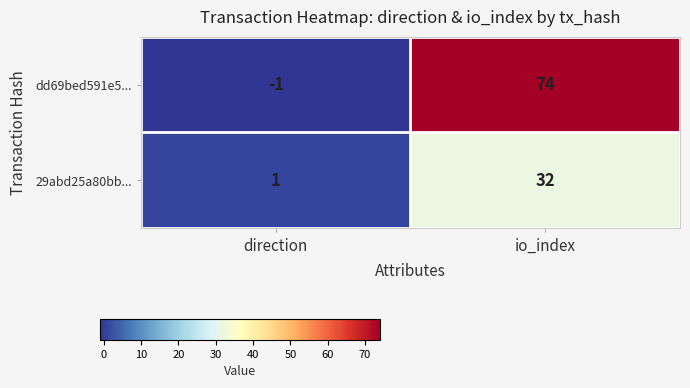

What is the difference between the maximum and minimum values in the dd69bed591e5... series?

75